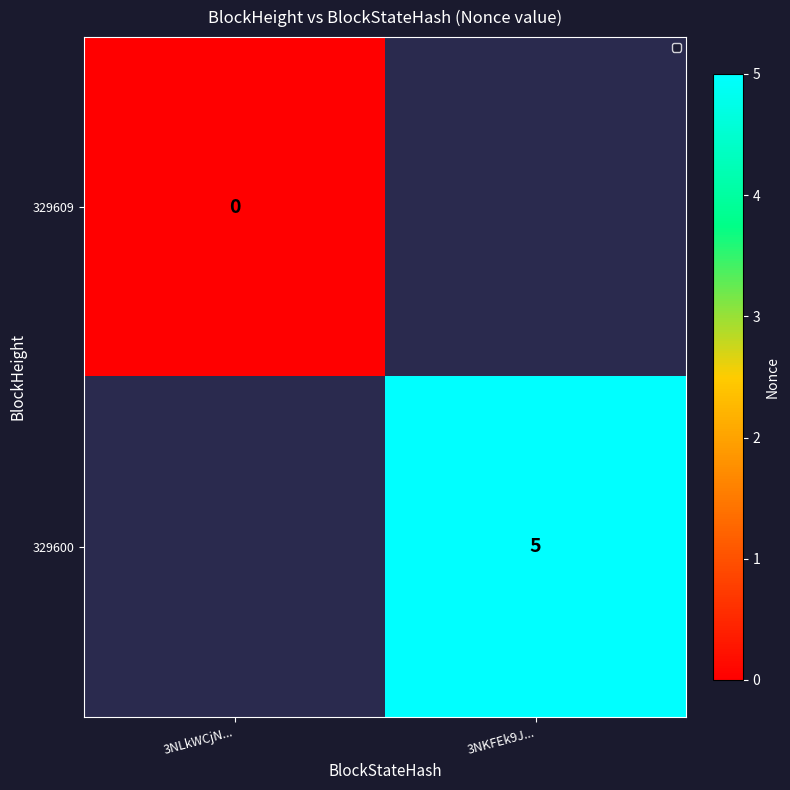

Is it true that 329600 equals 5 at 3NKFEk9J...?

True